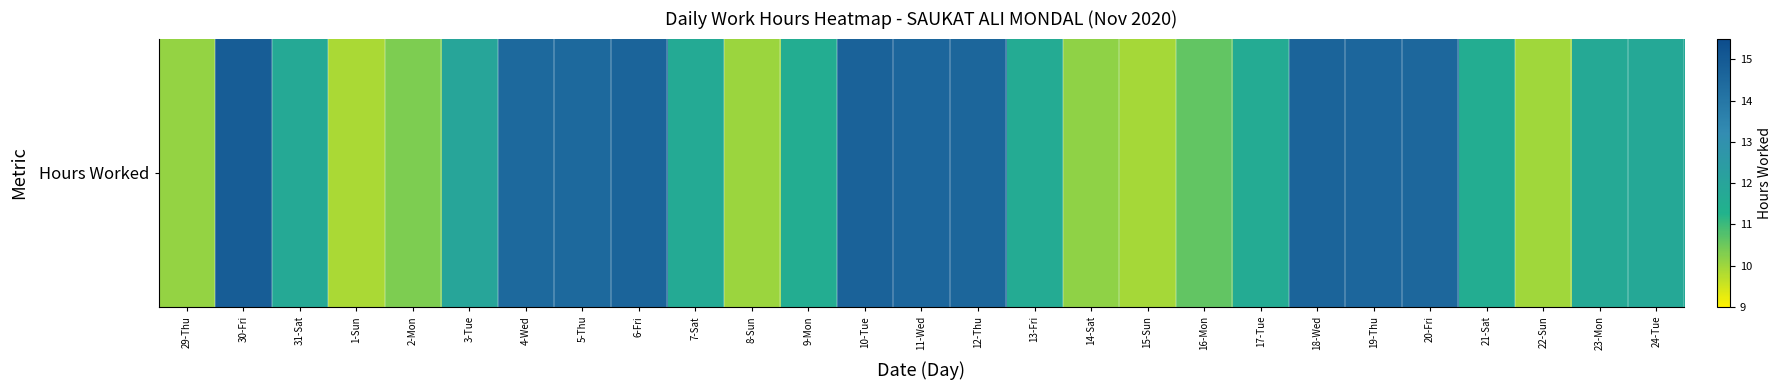

What is the maximum value shown in the chart?

14.9